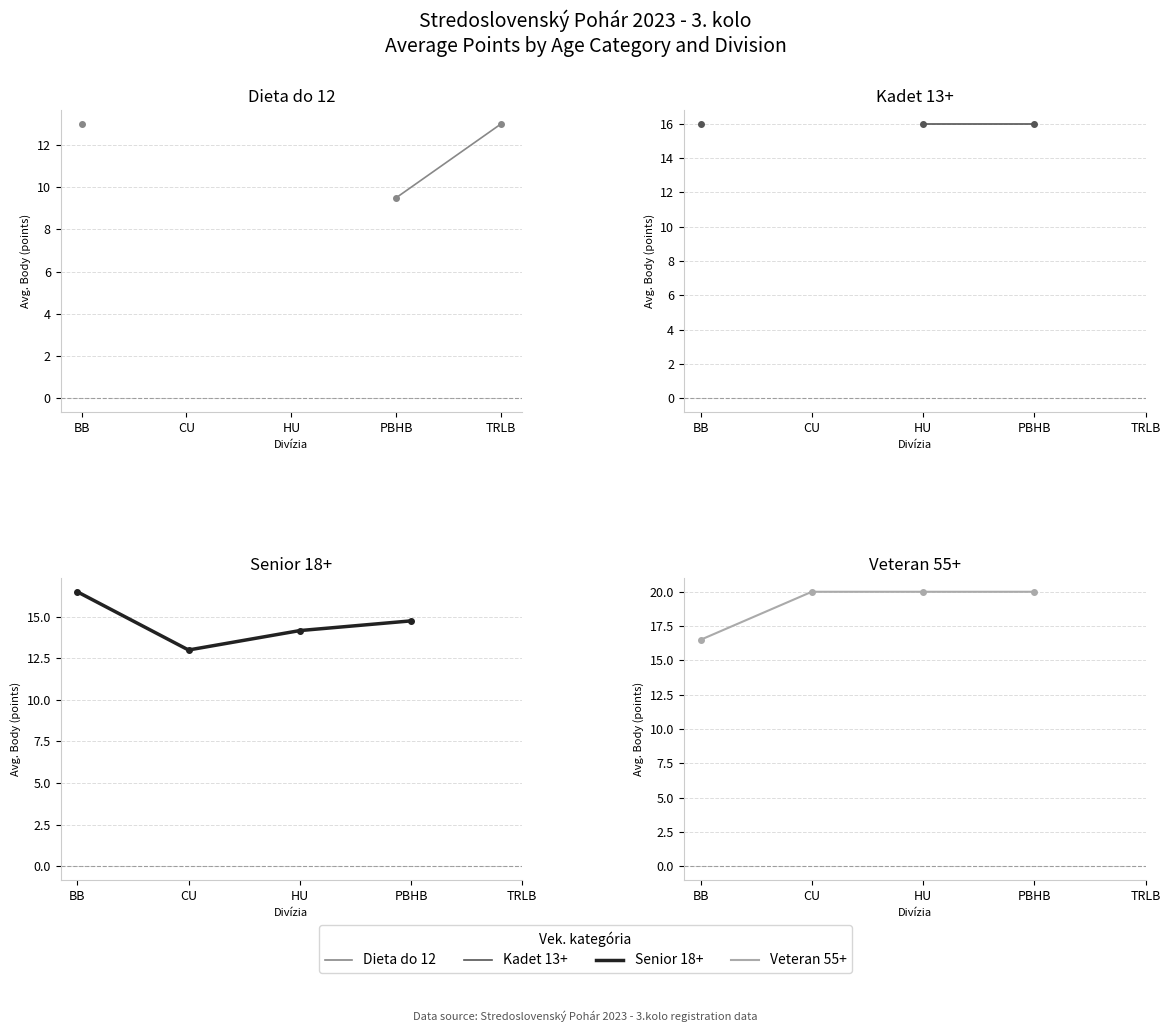

True or false: Veteran 55+ has more than 1 points higher than both neighbors.

False